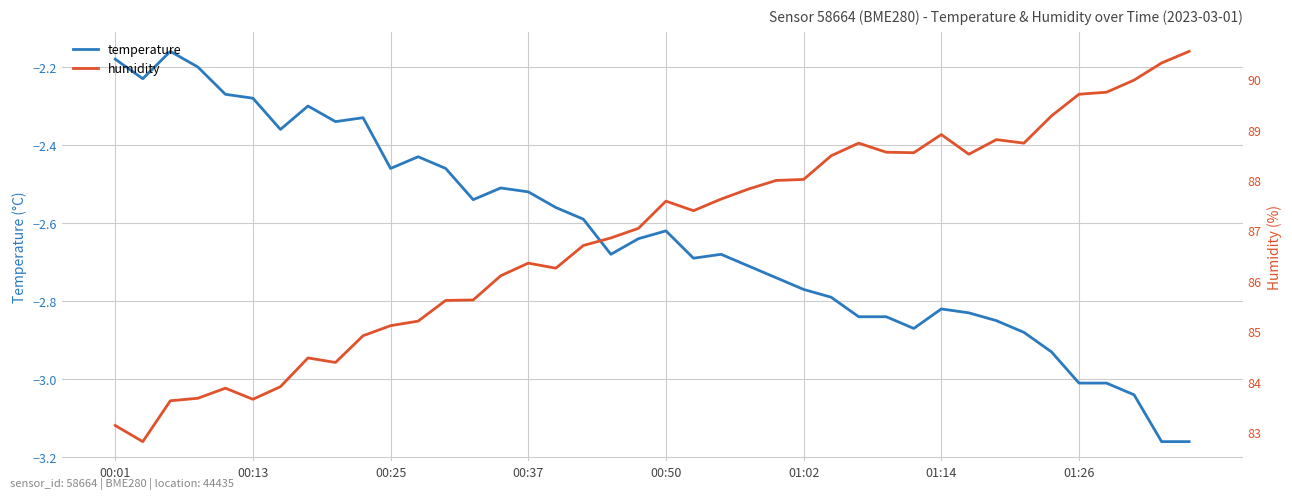

What are all the series names shown in the legend?

temperature, humidity